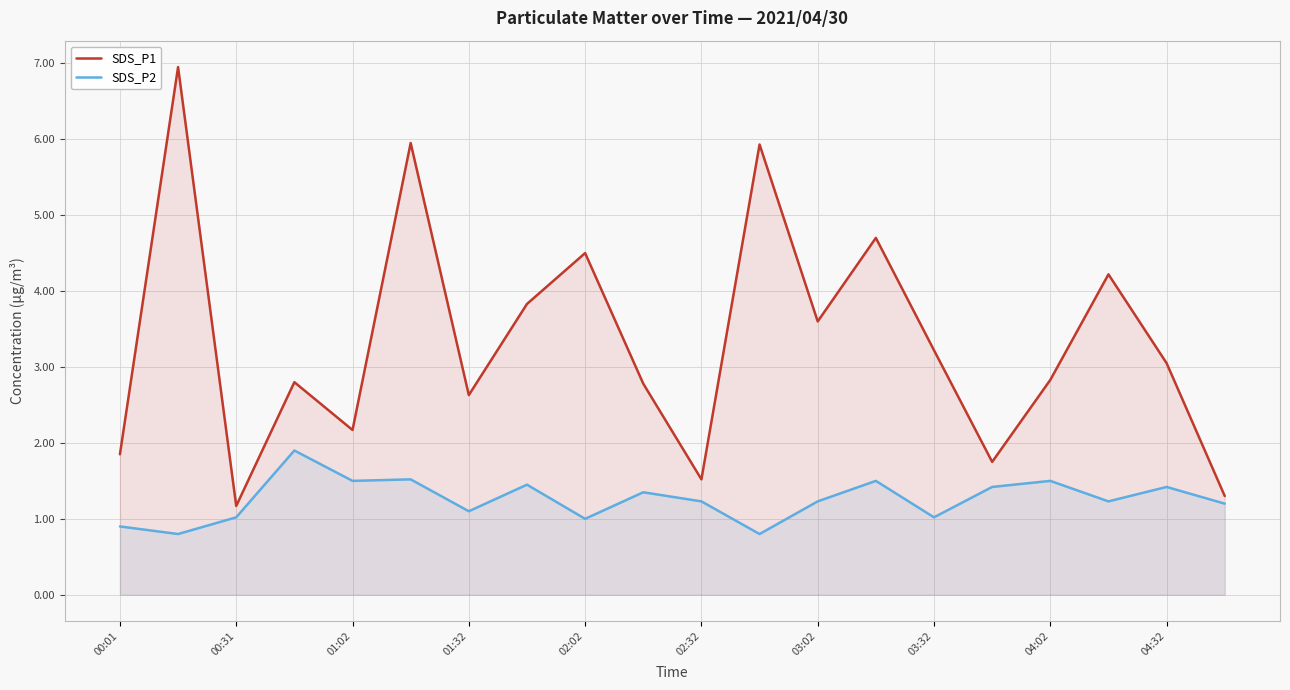

True or false: SDS_P1 and SDS_P2 intersect in this chart.

False